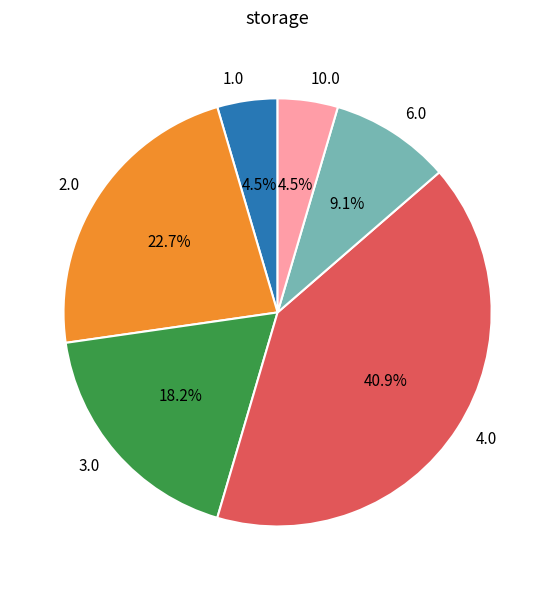

Does 6.0 represent more than half of the total?

No